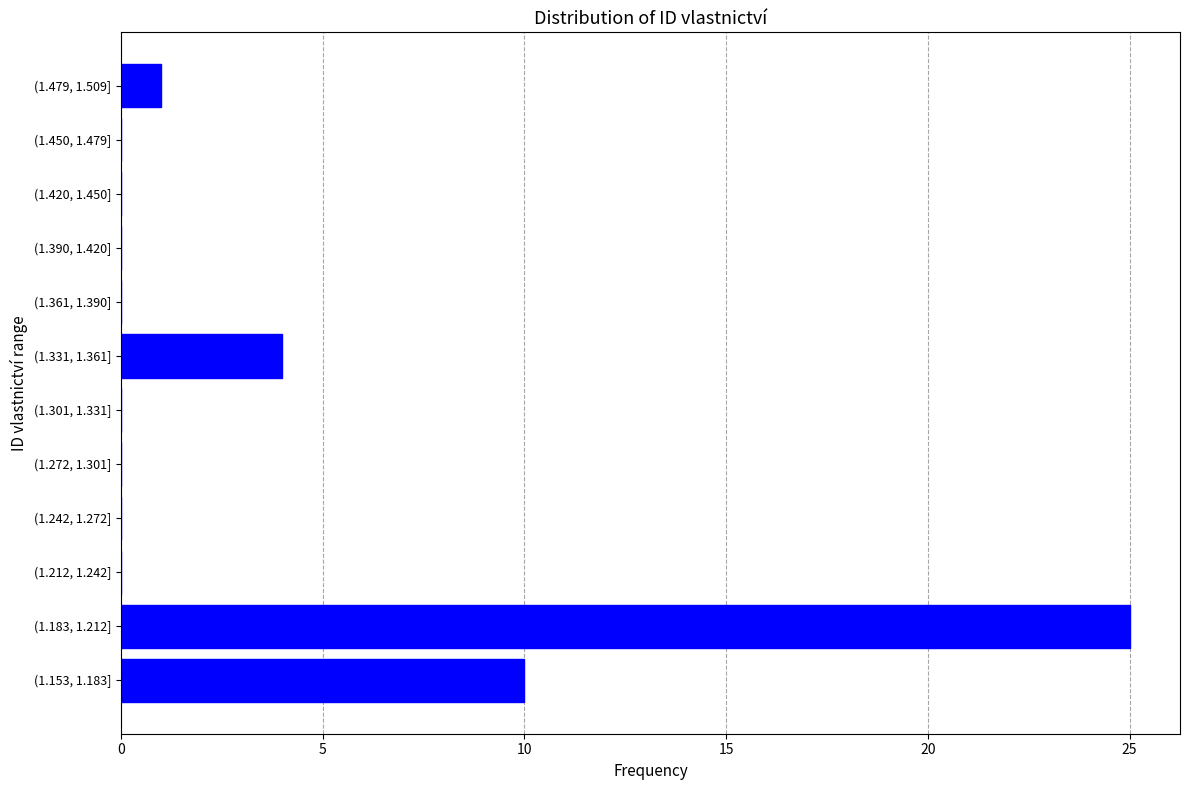

Reading bottom to top, what are all the values shown in this chart?

(1.153, 1.183]=10	(1.183, 1.212]=25	(1.212, 1.242]=0	(1.242, 1.272]=0	(1.272, 1.301]=0	(1.301, 1.331]=0	(1.331, 1.361]=4	(1.361, 1.390]=0	(1.390, 1.420]=0	(1.420, 1.450]=0	(1.450, 1.479]=0	(1.479, 1.509]=1